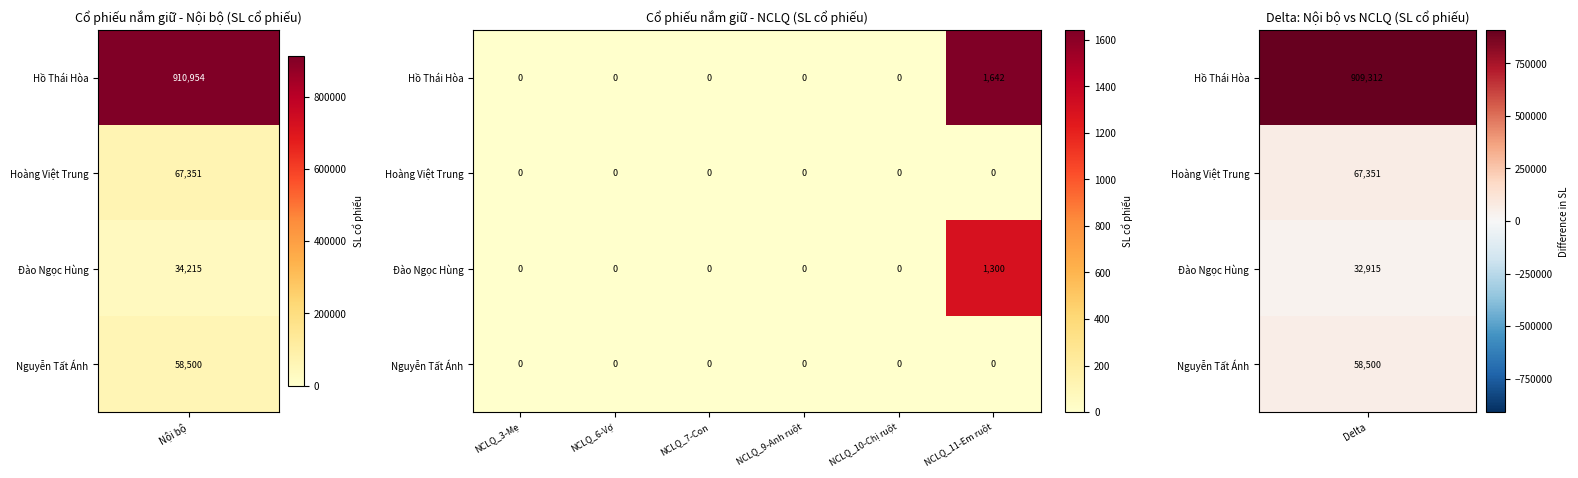

How many distinct data groups are displayed?

4